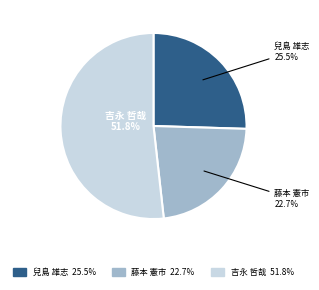

True or false: 吉永 哲哉 accounts for 52% of the total.

True